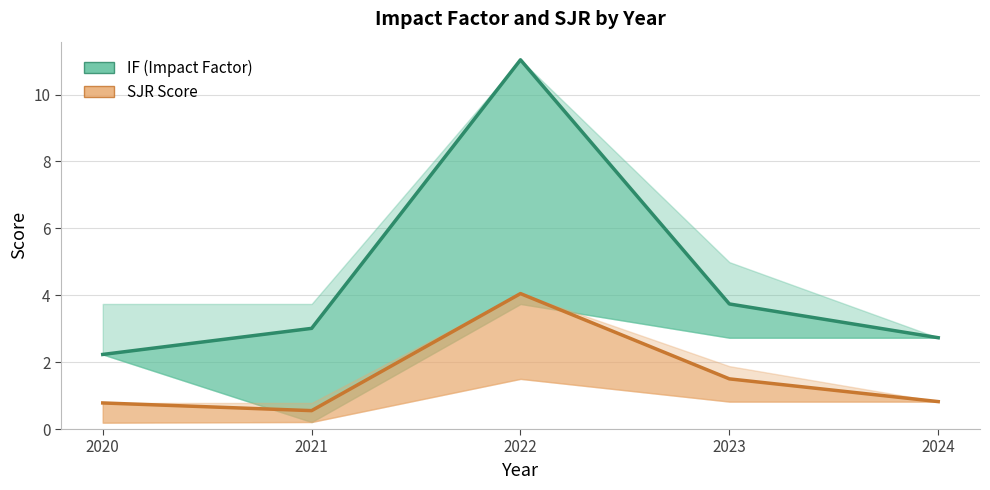

Reading left to right, list all the values displayed in this chart.

IF (Impact Factor): 2020=2.2	2021=3.0	2022=11.0	2023=3.7	2024=2.7
SJR Score: 2020=0.8	2021=0.6	2022=4.0	2023=1.5	2024=0.8